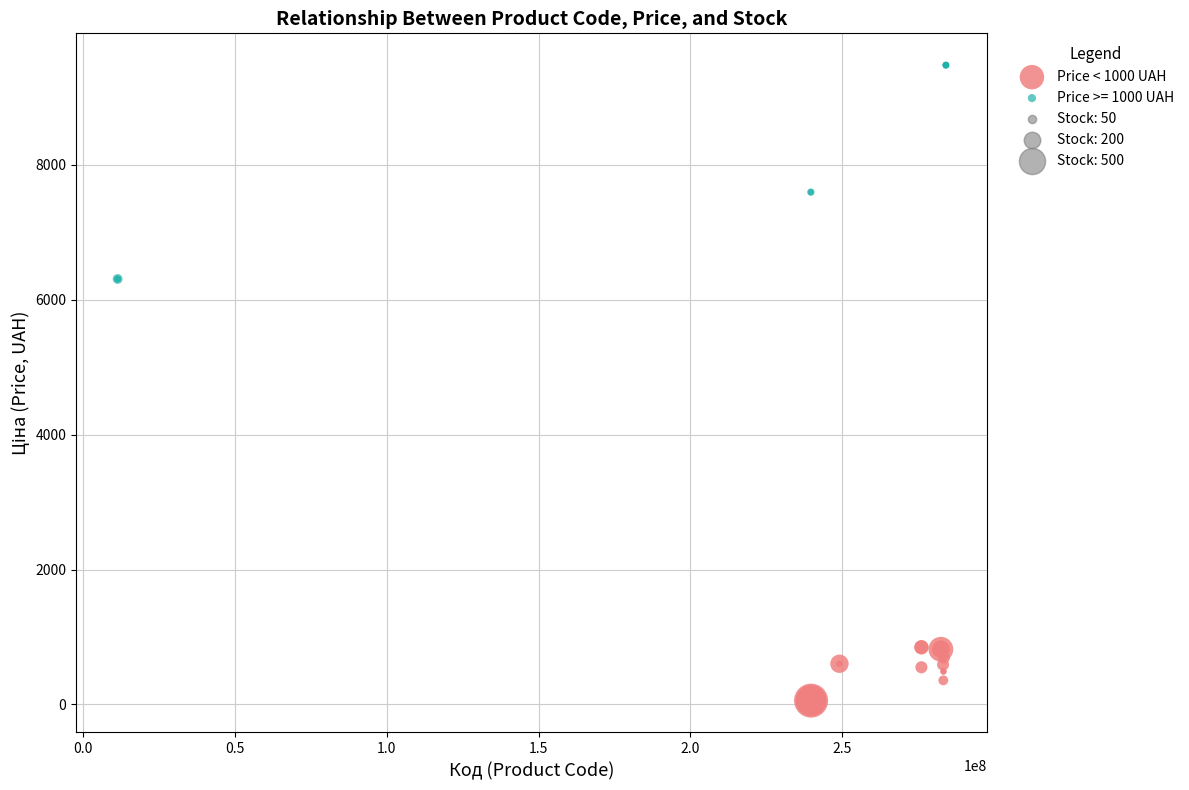

Which series contains the lowest Y value?

Price < 1000 UAH